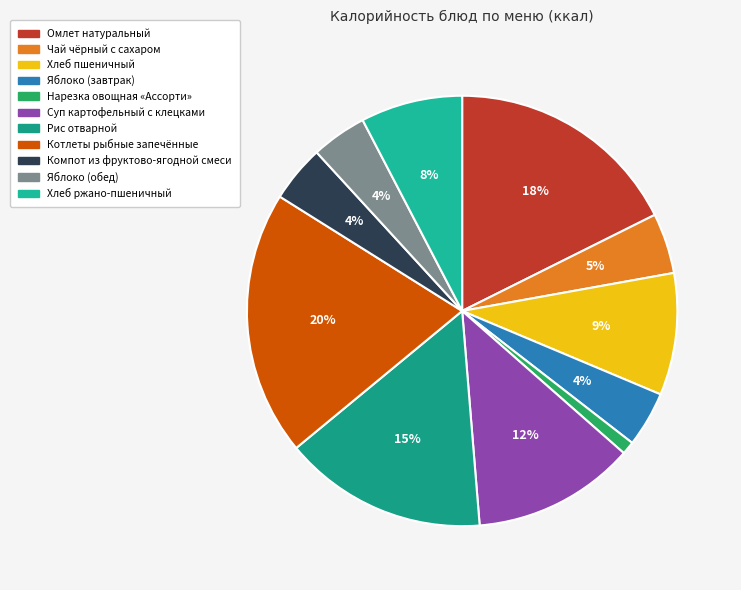

What is the change in value from Котлеты рыбные запечённые to Яблоко (обед)?

-201.2